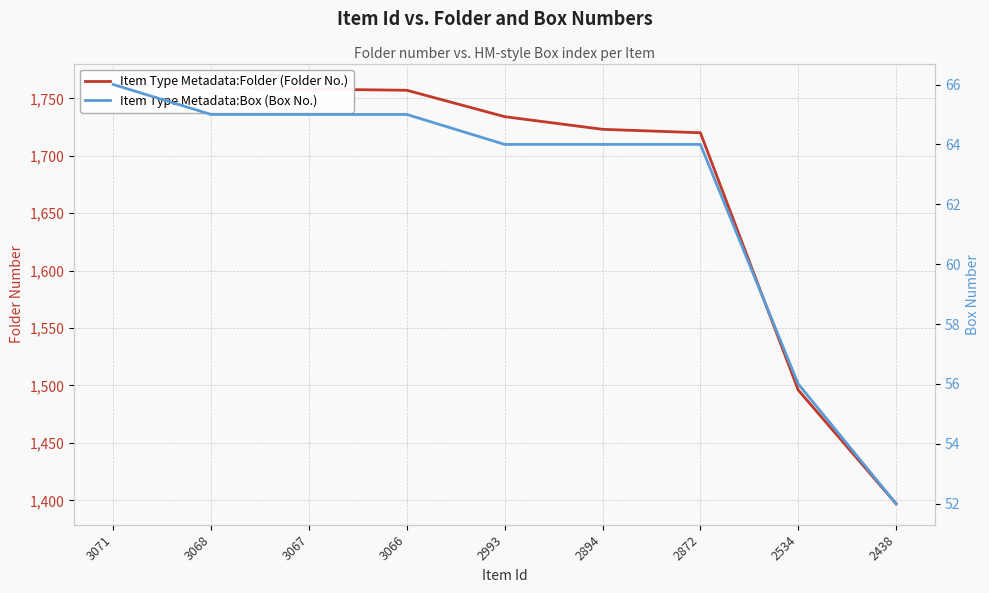

True or false: Item Type Metadata:Folder (Folder No.) and Item Type Metadata:Box (Box No.) intersect in this chart.

False